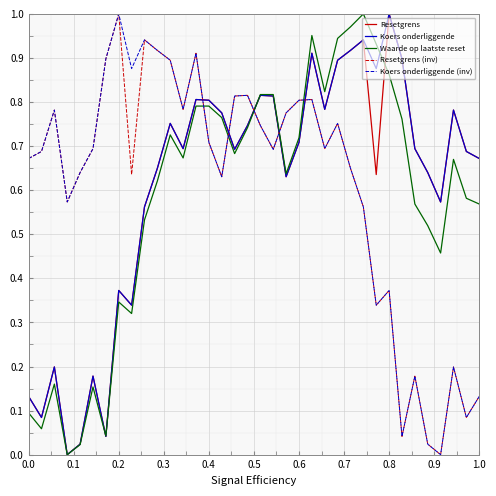

Which series has the largest range (max minus min)?

Resetgrens